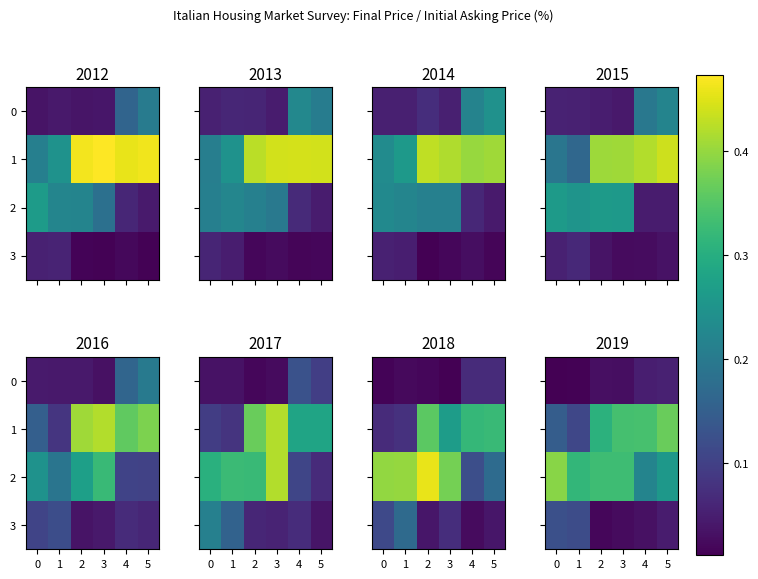

The 3 series shows 0.0 at 3. True or false?

True